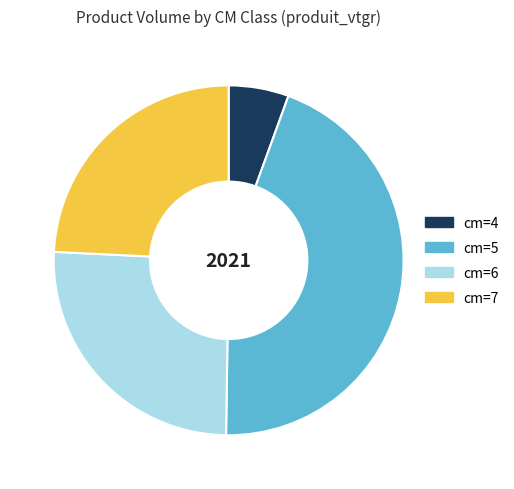

Which category has the smallest portion of the pie?

cm=4